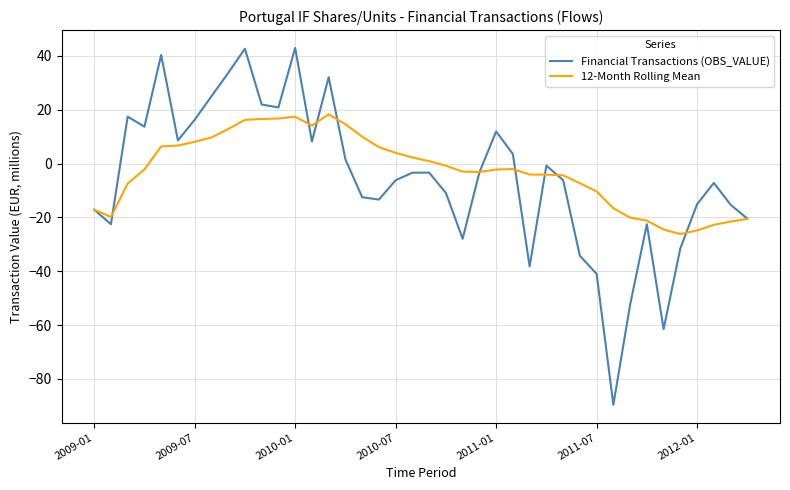

How many lines are shown in the chart?

2